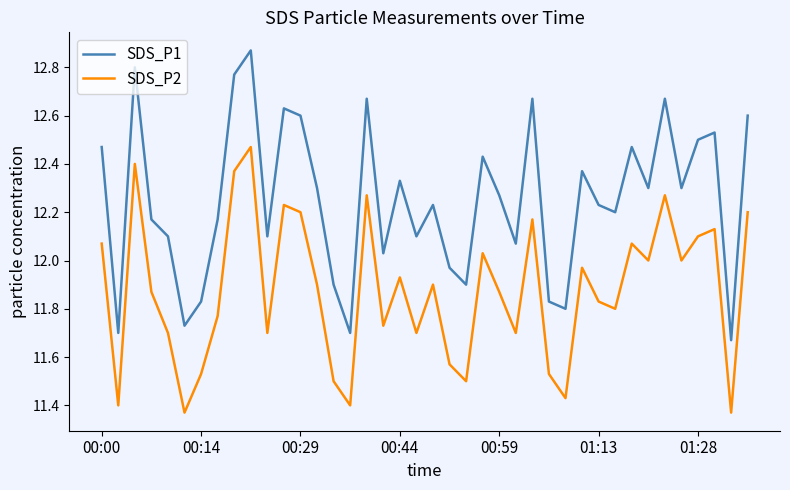

Which series has the largest total across all categories?

SDS_P1